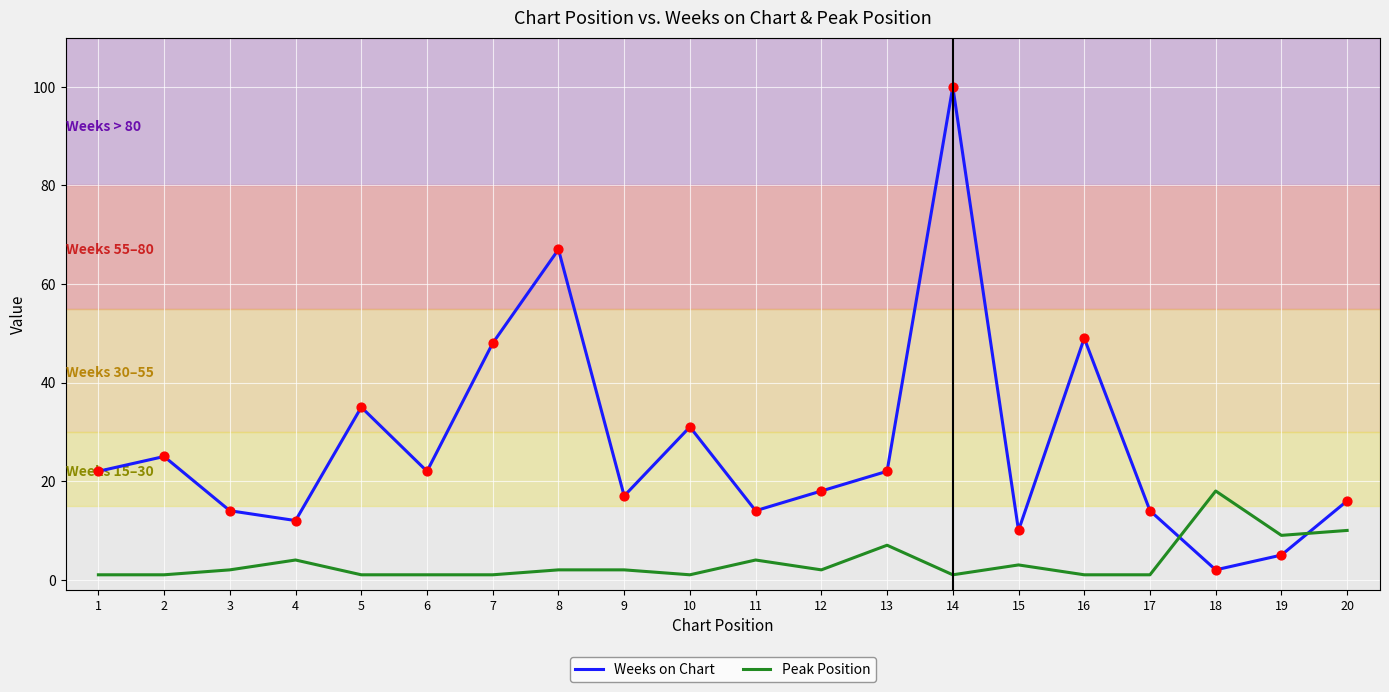

Which series has the largest total across all categories?

Weeks on Chart